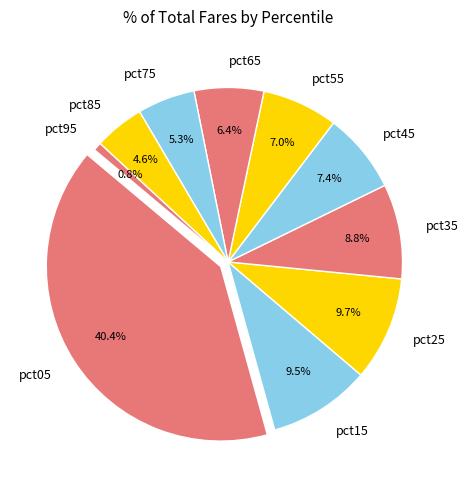

Is it true that pct25 is 10% of the pie?

True